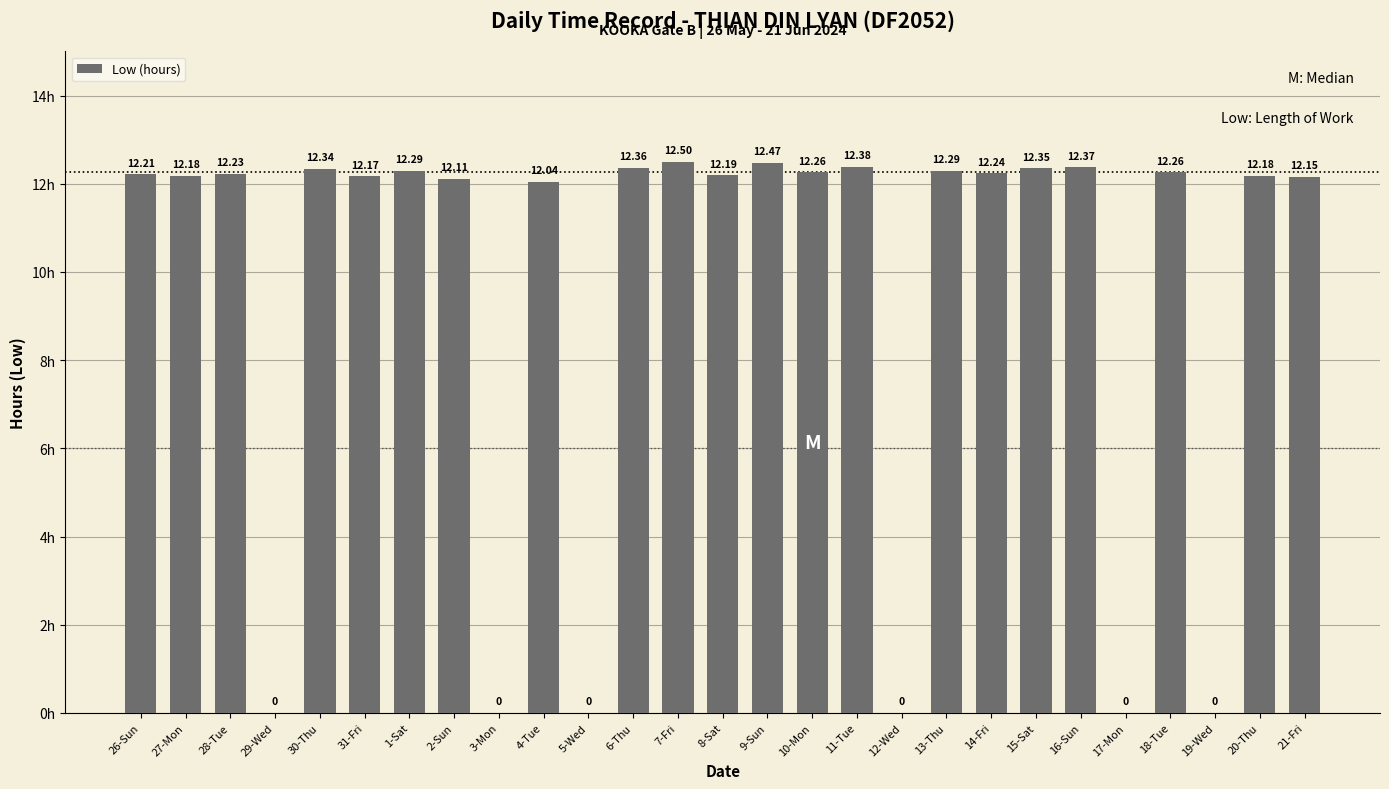

What is the sum of all values?

257.6